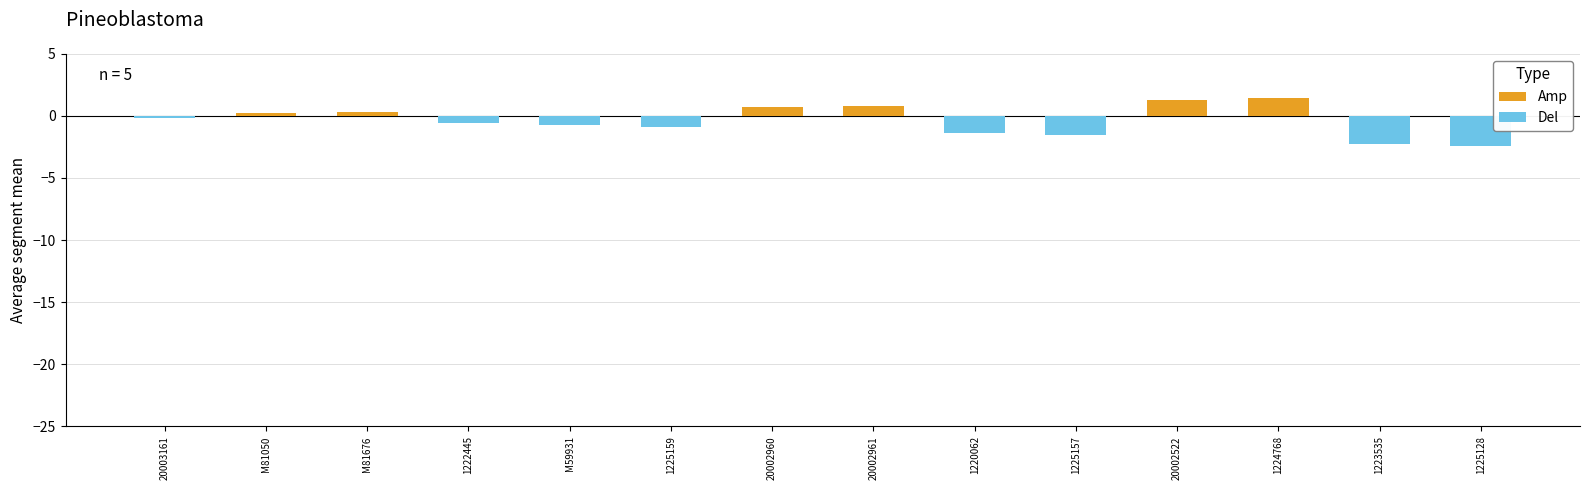

At which label does Del reach its minimum?

1225128